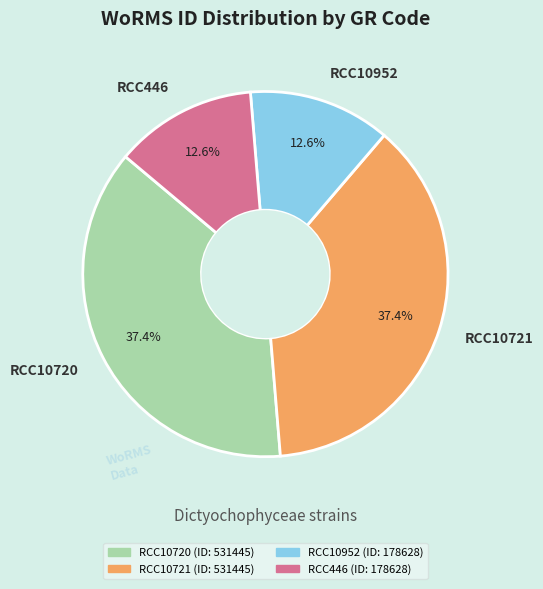

What is the ratio of the value at RCC10720 to the value at RCC10721?

1.0